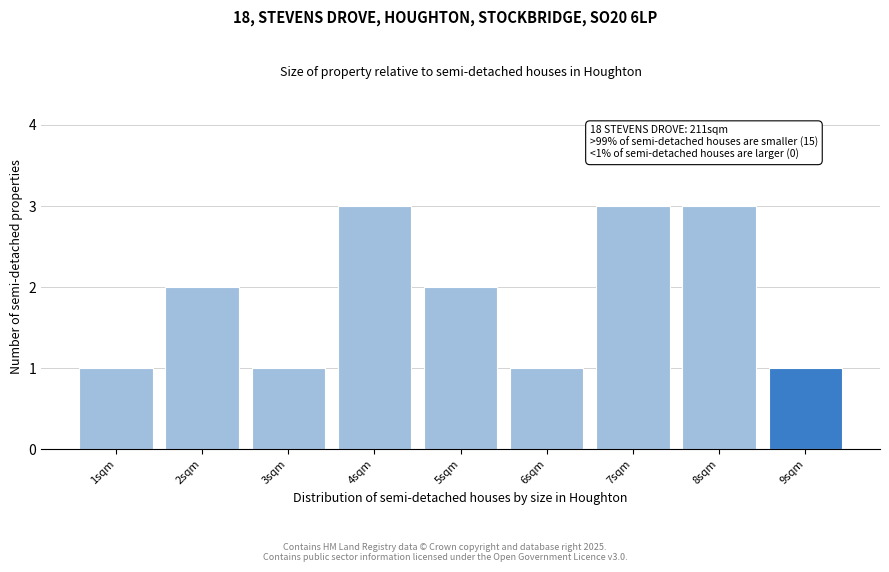

Reading left to right, transcribe all the data shown in this chart.

1	2	1	3	2	1	3	3	1